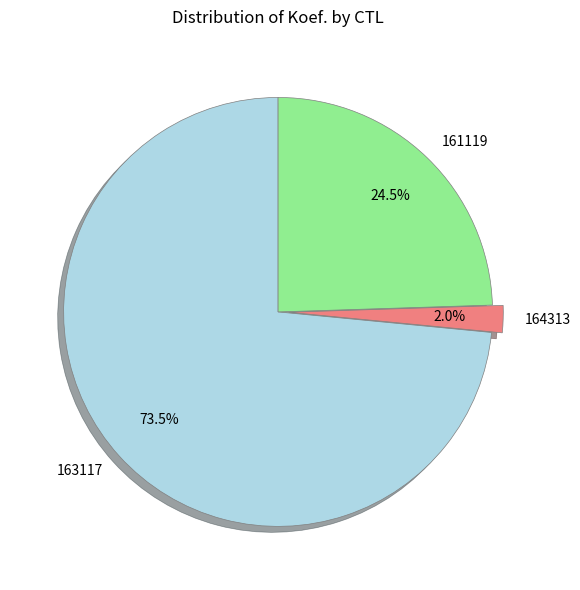

Is the sum of 164313 and 163117 greater than half?

Yes